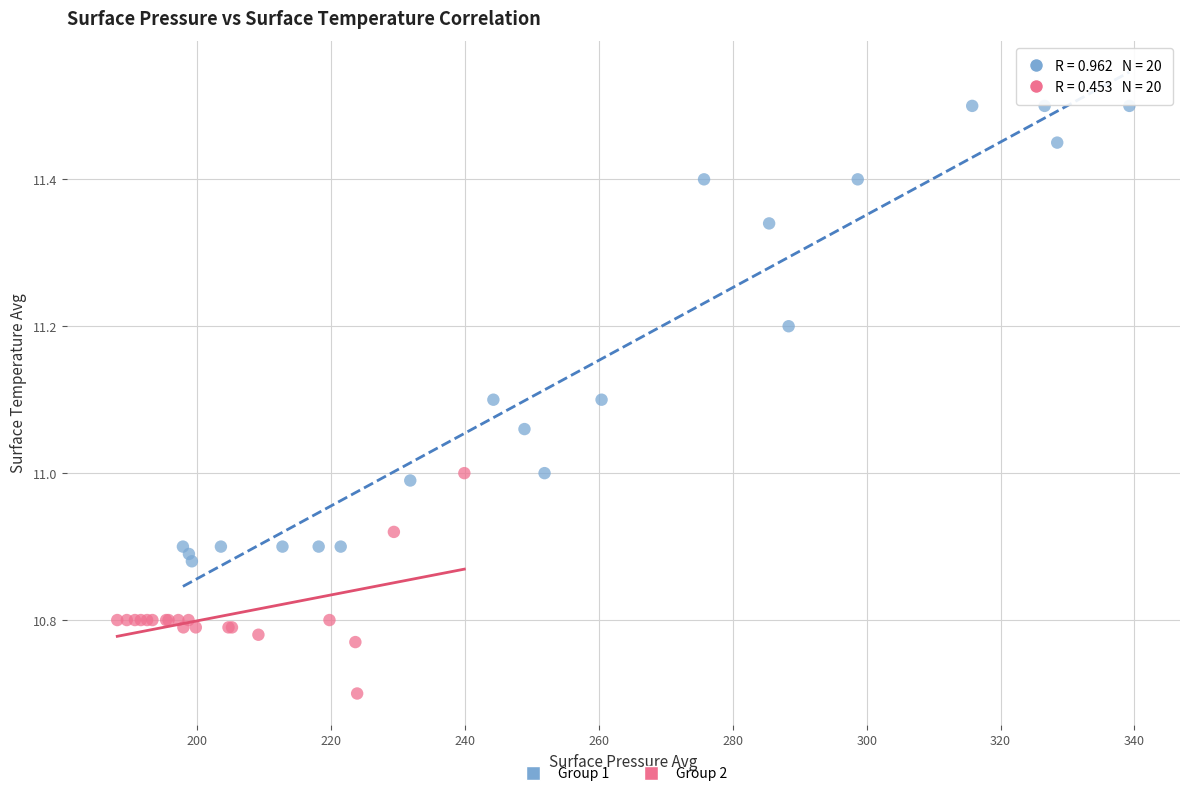

Which series contains the lowest Y value?

Group 2